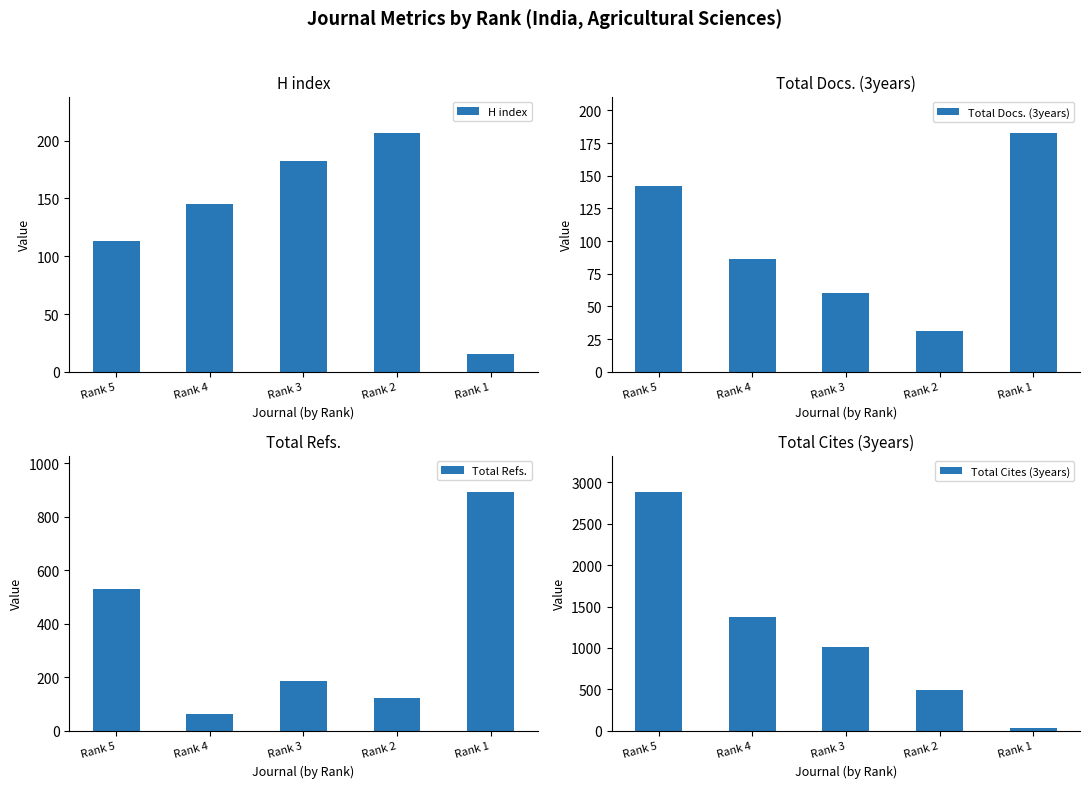

True or false: Total Refs. has a value of 465 at Rank 1.

False